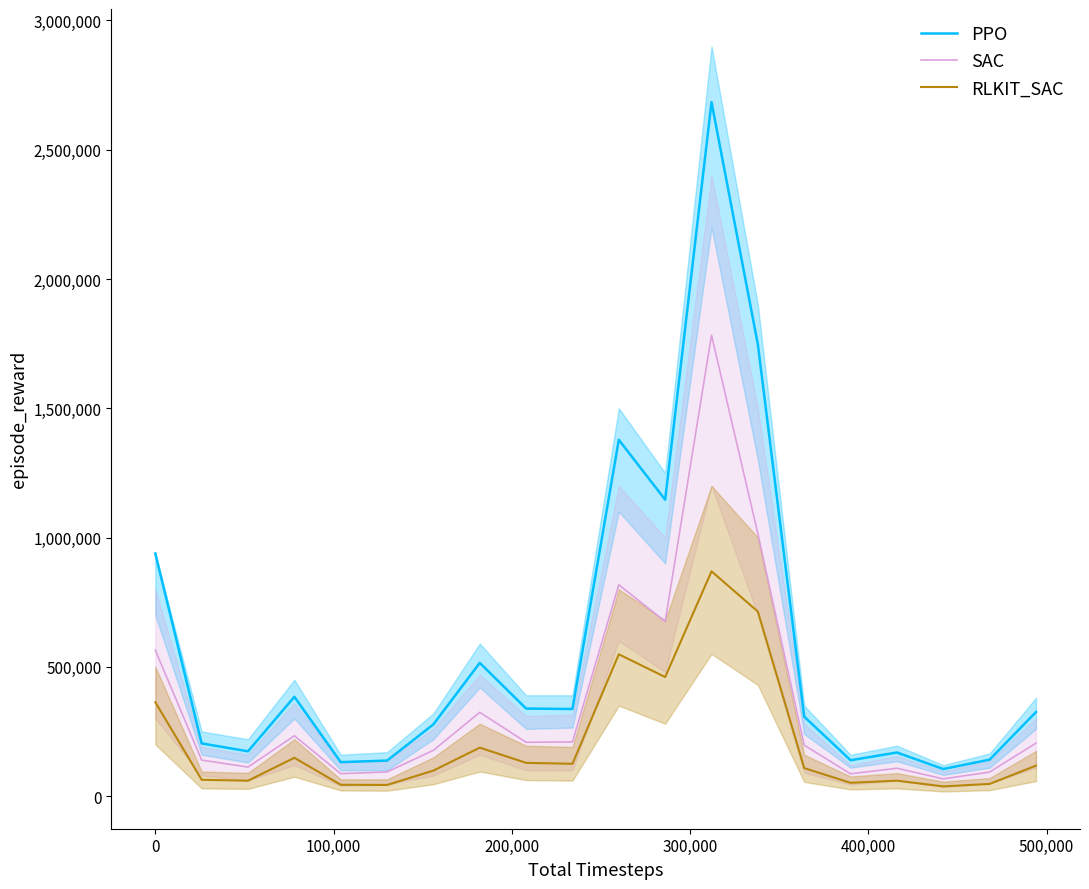

True or false: PPO and RLKIT_SAC cross at least once.

False